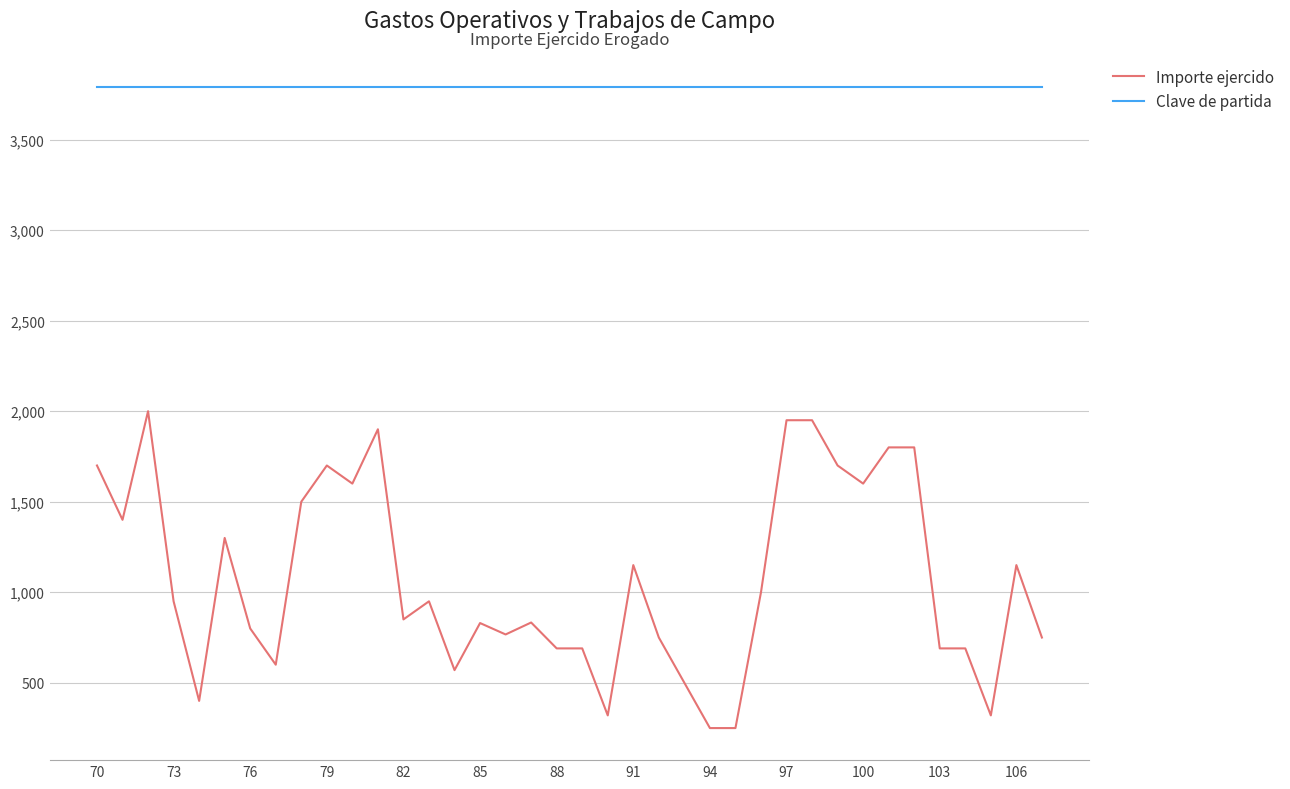

At how many categories does at least one series exceed 2222?

38